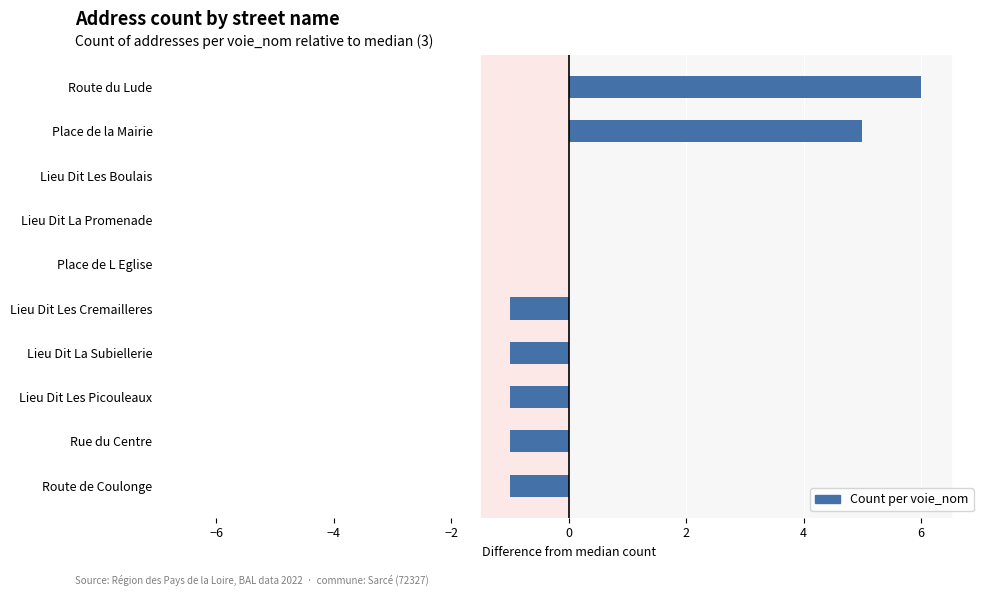

Are the bars horizontal?

Yes